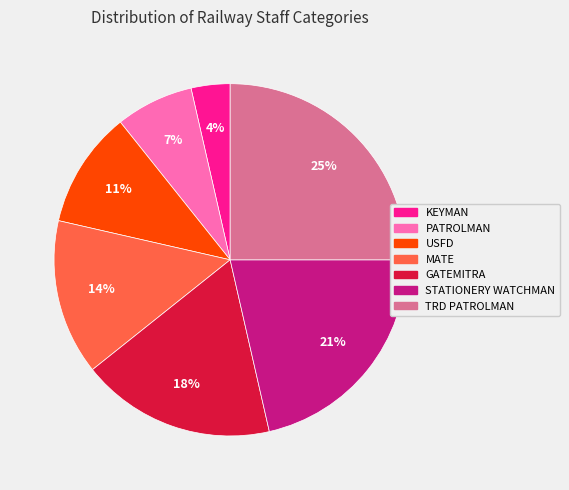

Rank the categories by value from lowest to highest.

KEYMAN, PATROLMAN, USFD, MATE, GATEMITRA, STATIONERY WATCHMAN, TRD PATROLMAN